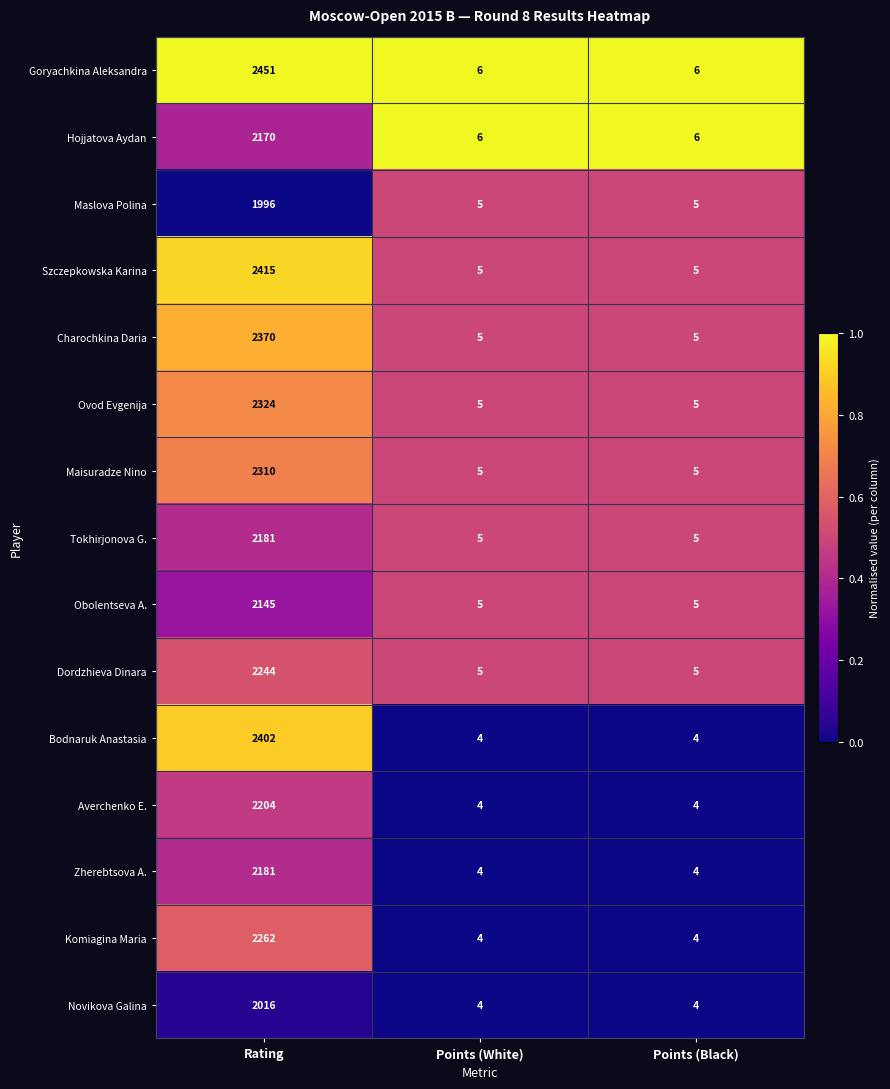

What is the highest value of the Hojjatova Aydan series?

2170